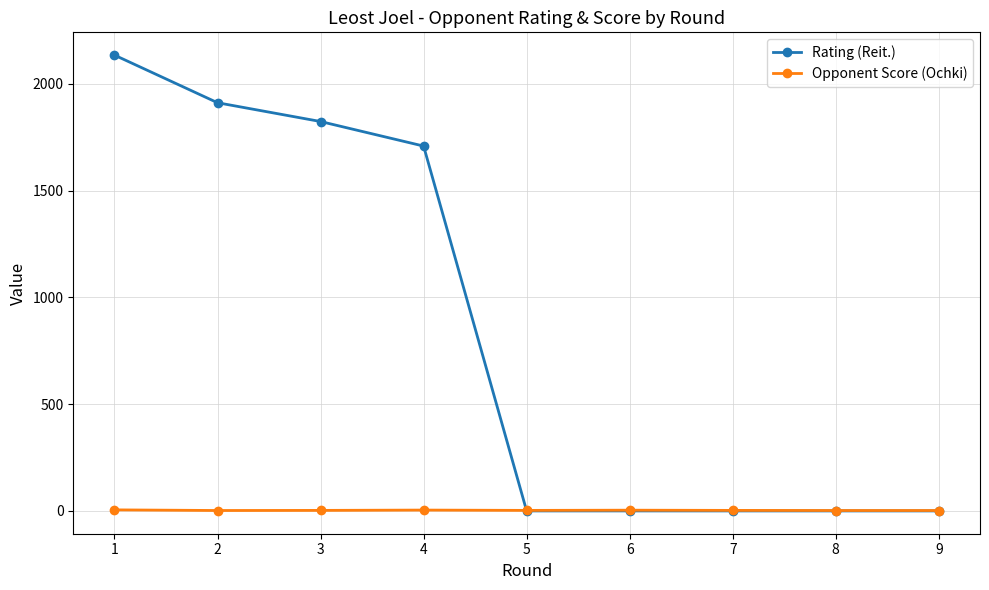

How many intersections are there between Rating (Reit.) and Opponent Score (Ochki)?

1